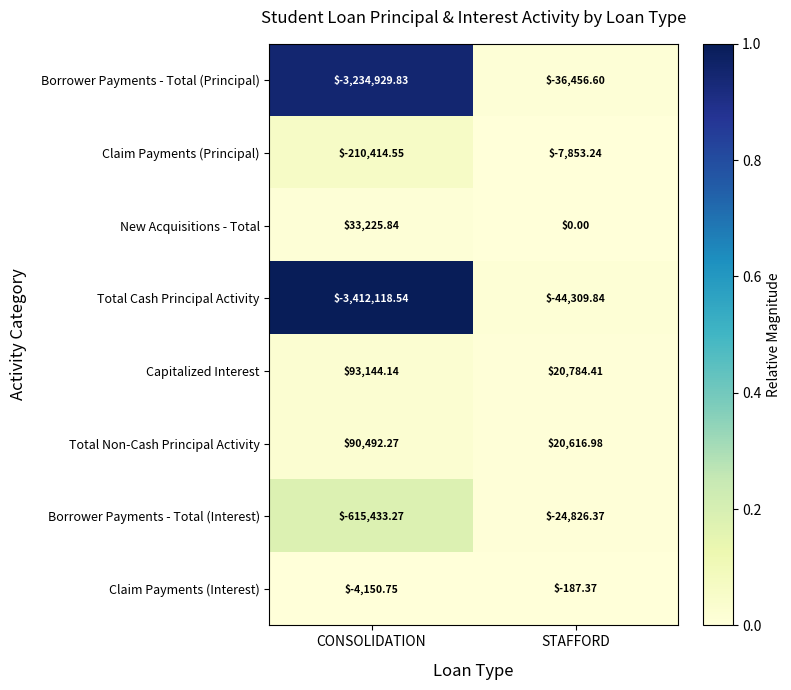

At STAFFORD, list the series in order from largest to smallest.

Capitalized Interest, Total Non-Cash Principal Activity, New Acquisitions - Total, Claim Payments (Interest), Claim Payments (Principal), Borrower Payments - Total (Interest), Borrower Payments - Total (Principal), Total Cash Principal Activity